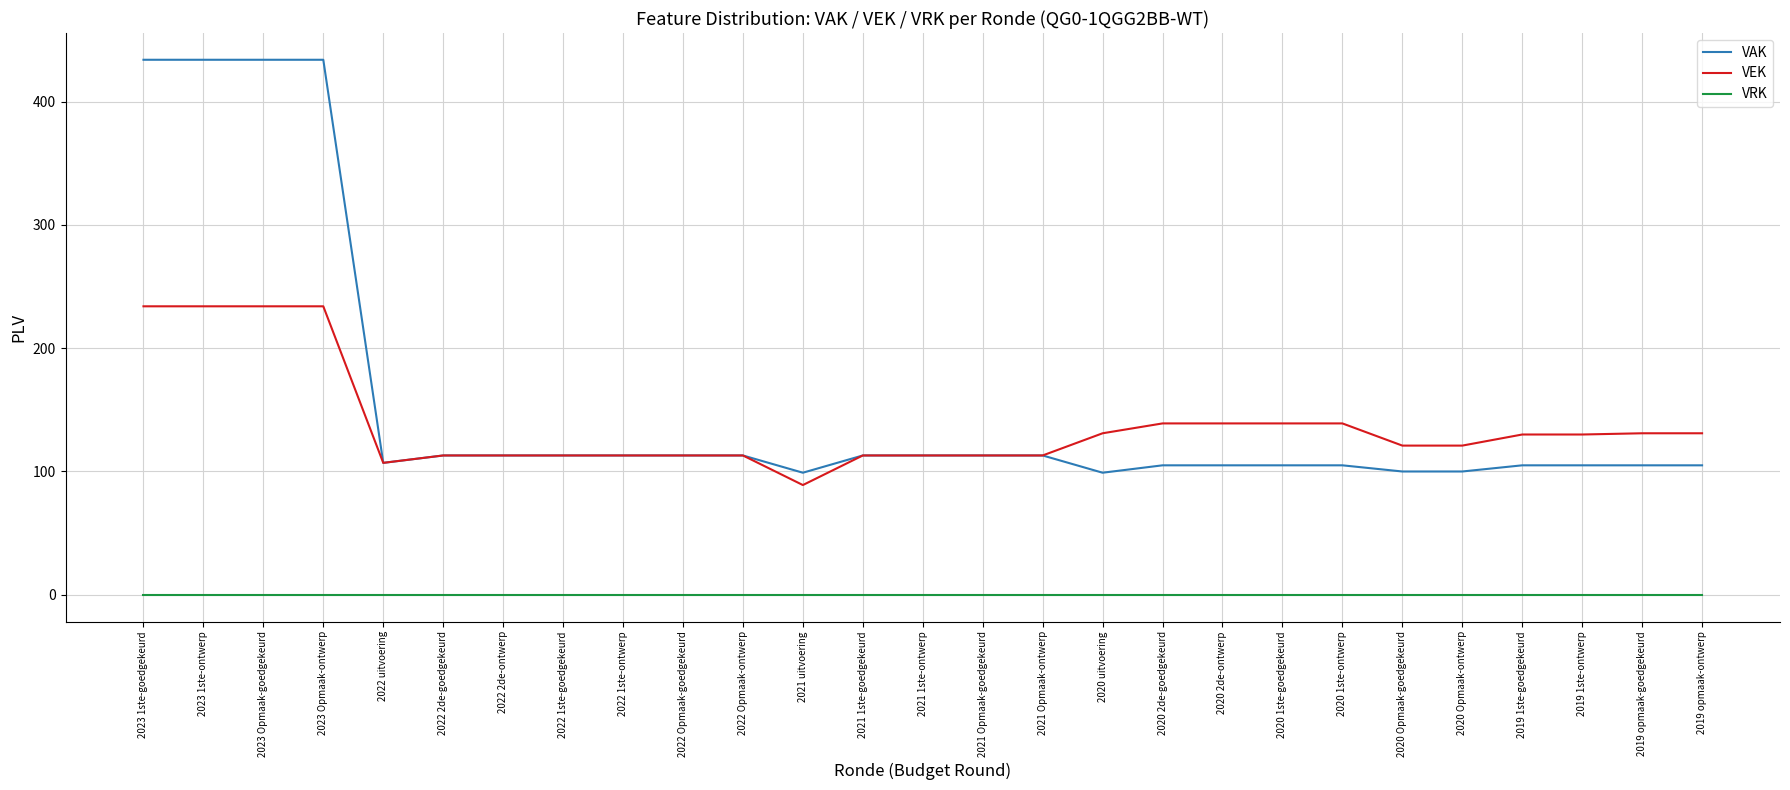

The VEK series shows 54 at 2022 uitvoering. True or false?

False